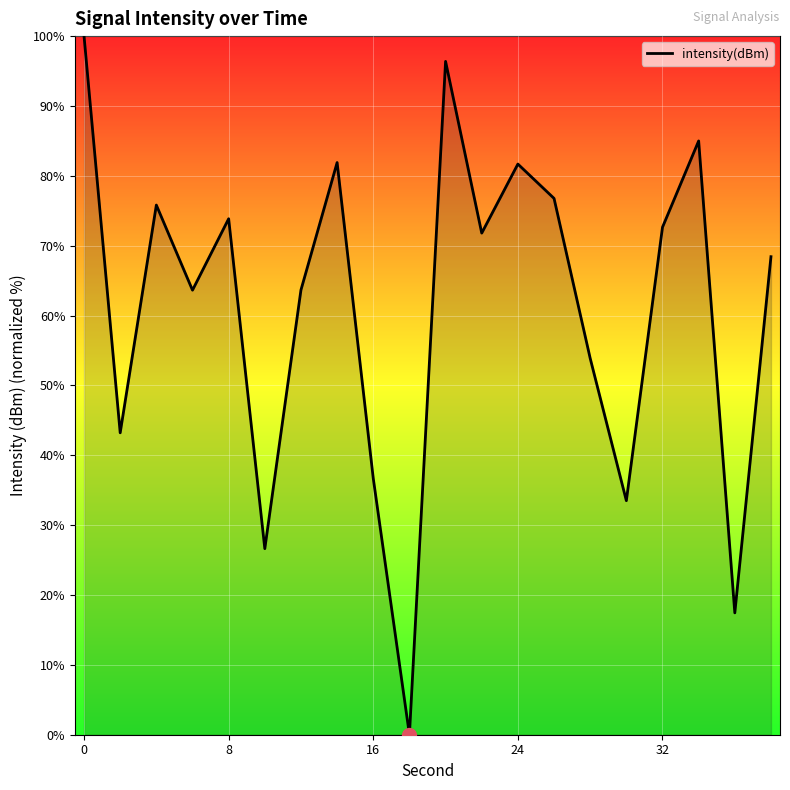

What is the greatest value displayed?

100.0